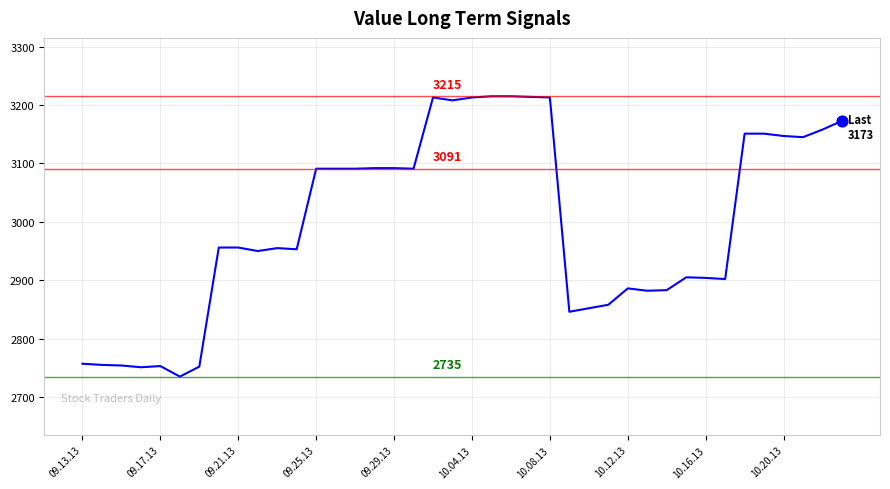

What is the difference between the maximum and minimum values?

480